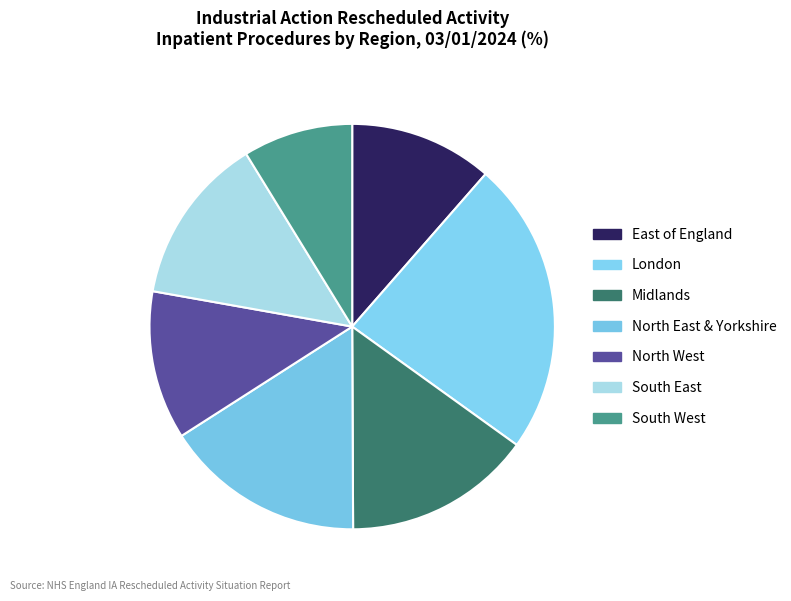

The South West slice represents 9% of the pie. True or false?

True